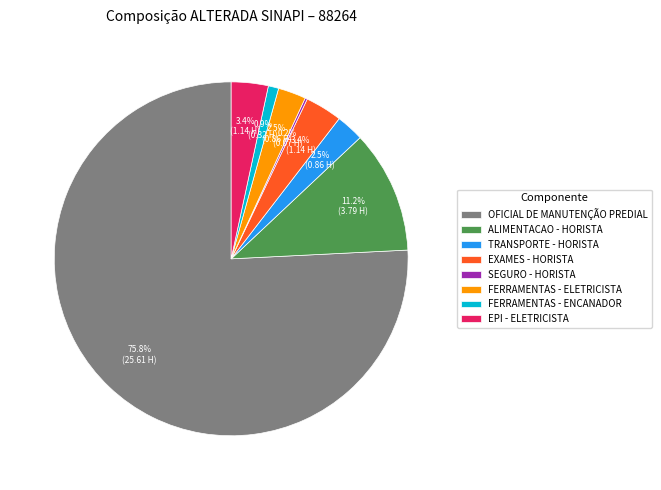

What is the largest slice in the pie chart?

OFICIAL DE MANUTENÇÃO PREDIAL